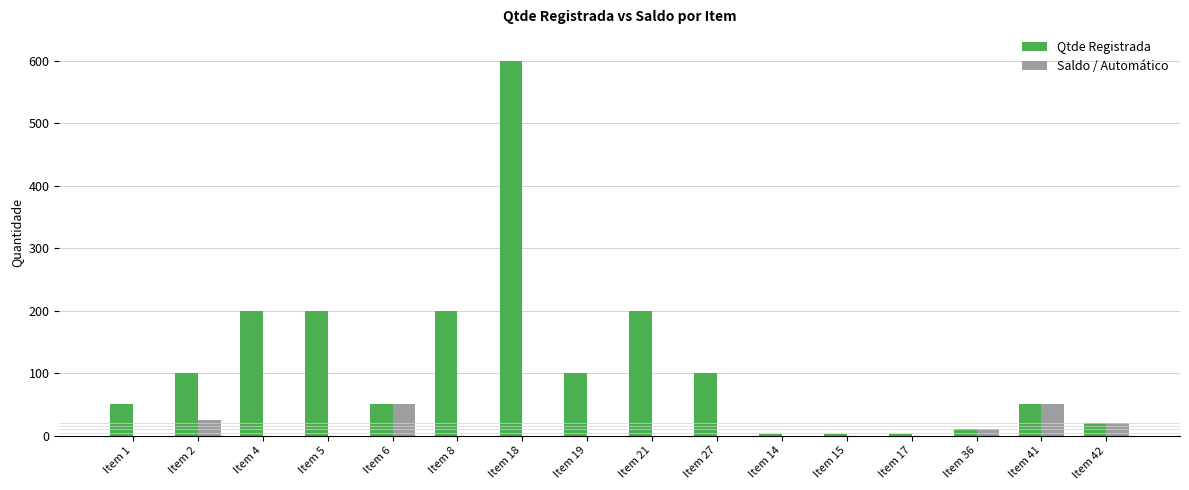

What is the highest value of the Qtde Registrada series?

600